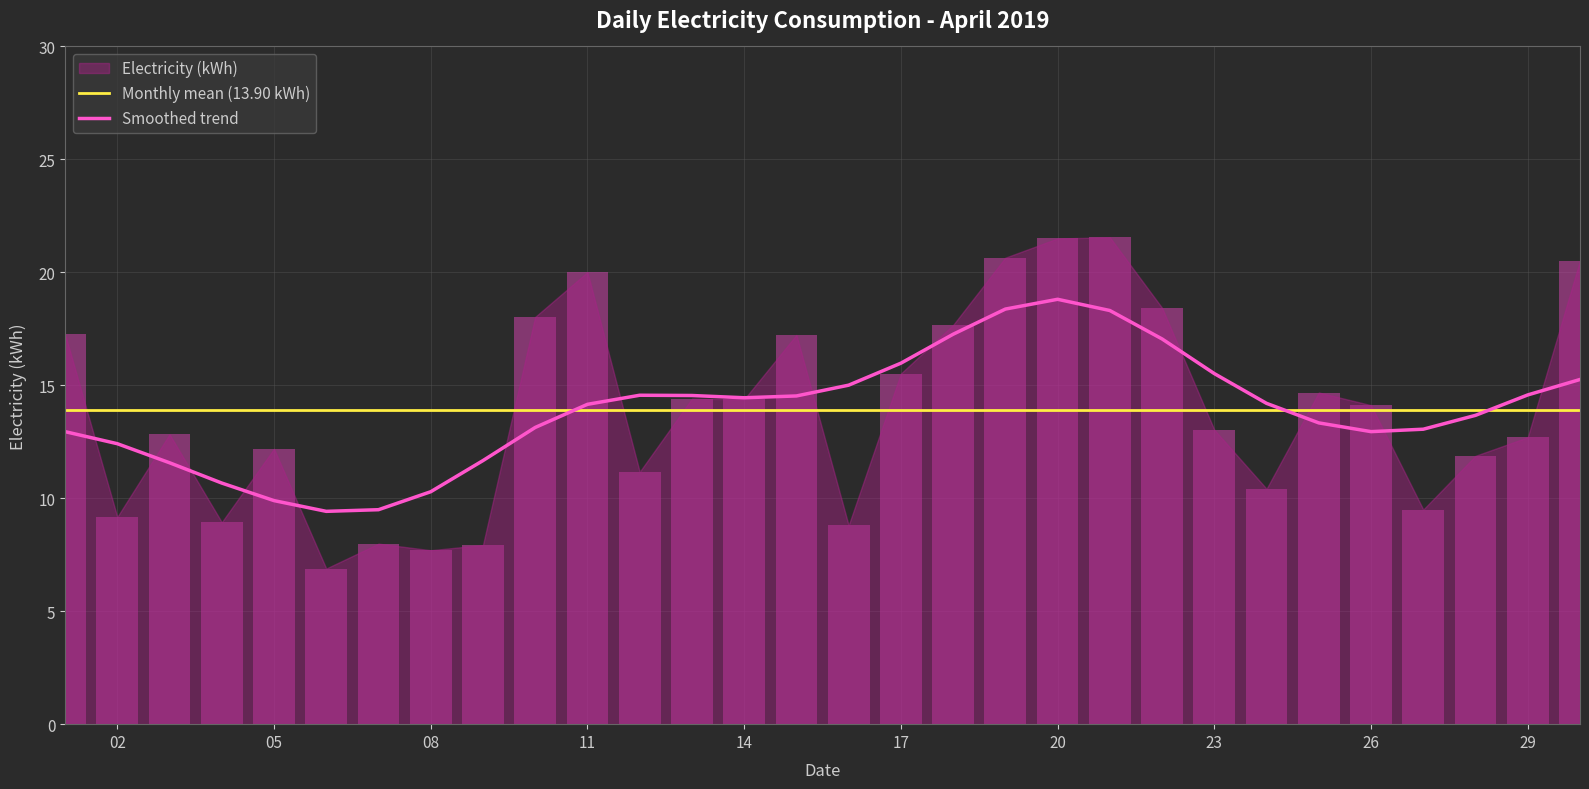

At which category does the chart reach its minimum across all series?

2019/04/06